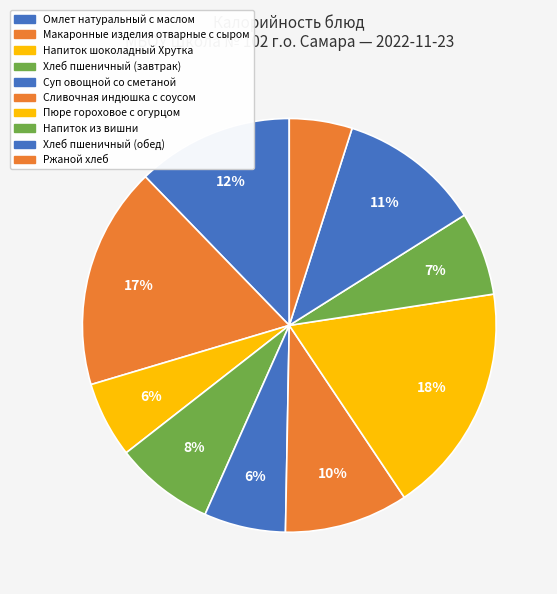

Does Напиток из вишни account for over 50% of the chart?

No